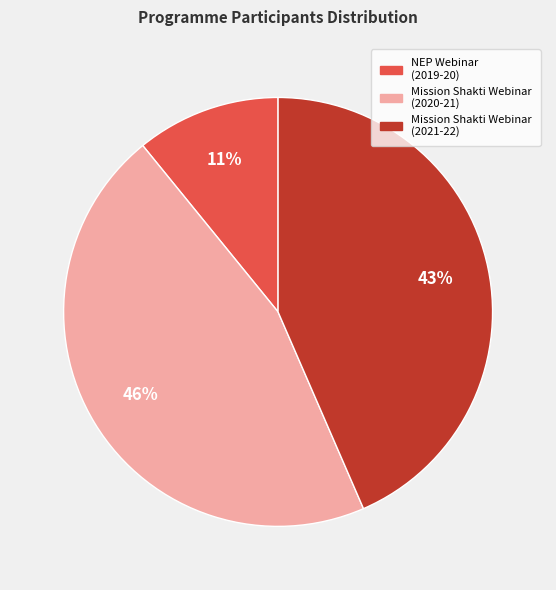

Which category has the smallest portion of the pie?

NEP Webinar (2019-20)